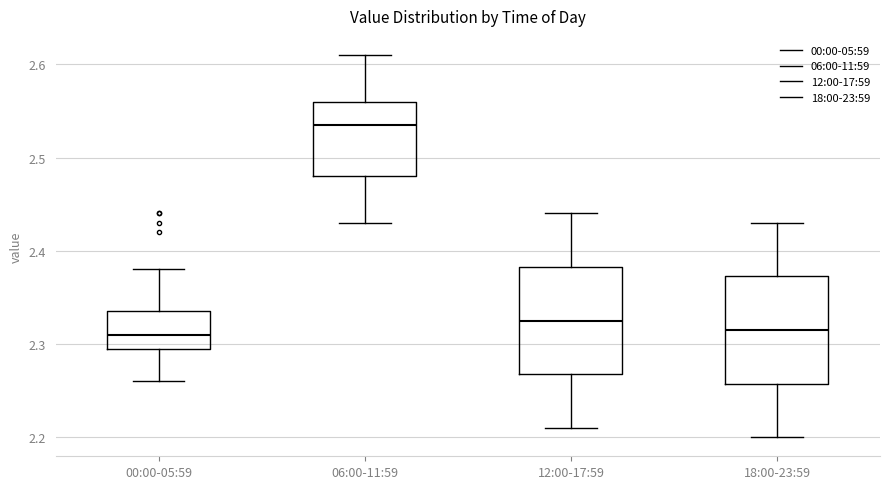

Reading left to right, transcribe this box plot: for each box, give where its median line is, the range the box spans, and where its two whiskers end, as read against the y-axis. The values are not printed on the chart, so give them approximately, as read against the axis.

00:00-05:59: median 2.31, box 2.30 to 2.34, whiskers 2.26 to 2.38
06:00-11:59: median 2.54, box 2.48 to 2.56, whiskers 2.43 to 2.61
12:00-17:59: median 2.33, box 2.27 to 2.38, whiskers 2.21 to 2.44
18:00-23:59: median 2.32, box 2.26 to 2.37, whiskers 2.20 to 2.43